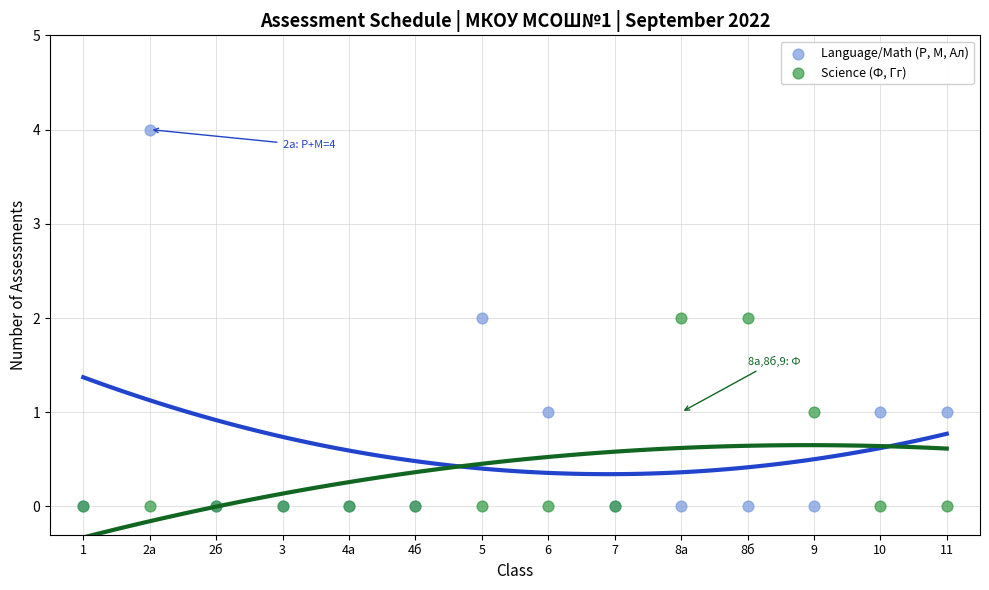

Which series contains the highest Y value?

Language/Math (Р, М, Ал)